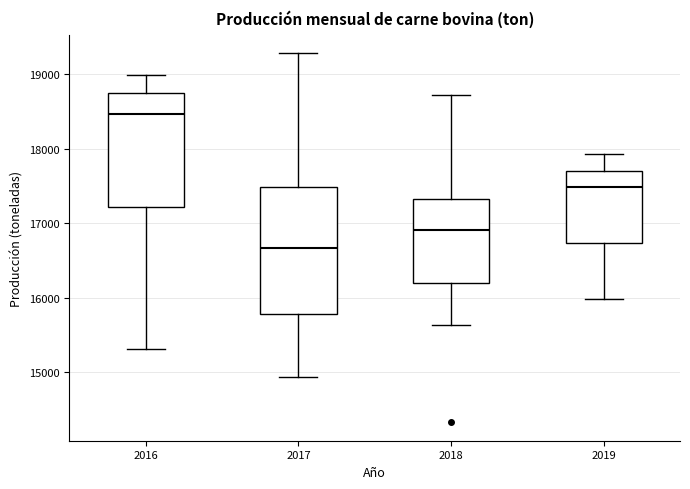

Where is the upper edge of the box at x = 2018 on the y-axis? The values are not printed on the chart, so give them approximately, as read against the axis.

17300